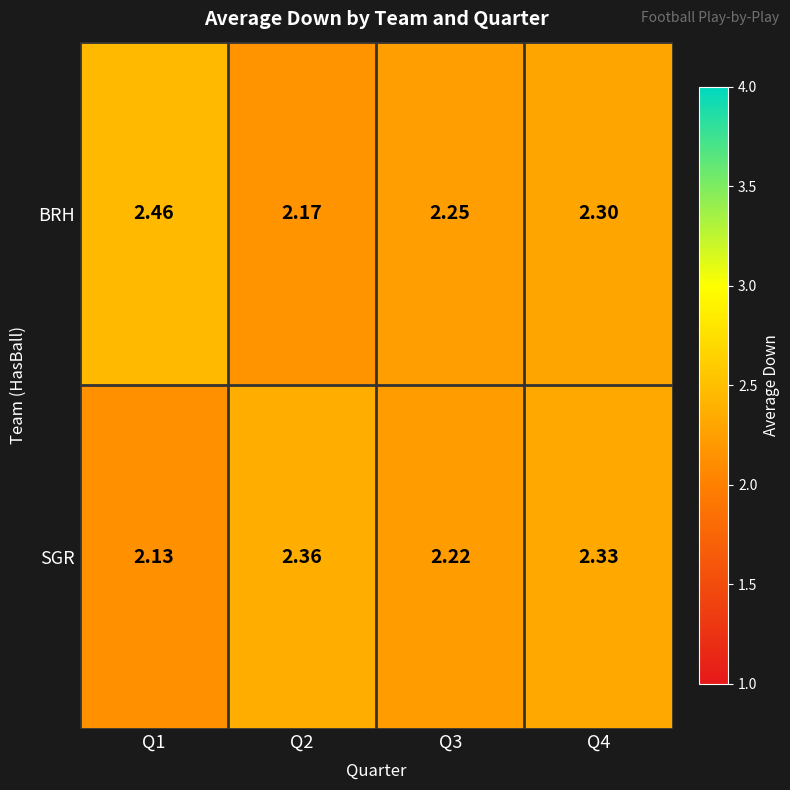

Is the value of SGR at Q3 greater than the value of BRH at Q1?

No